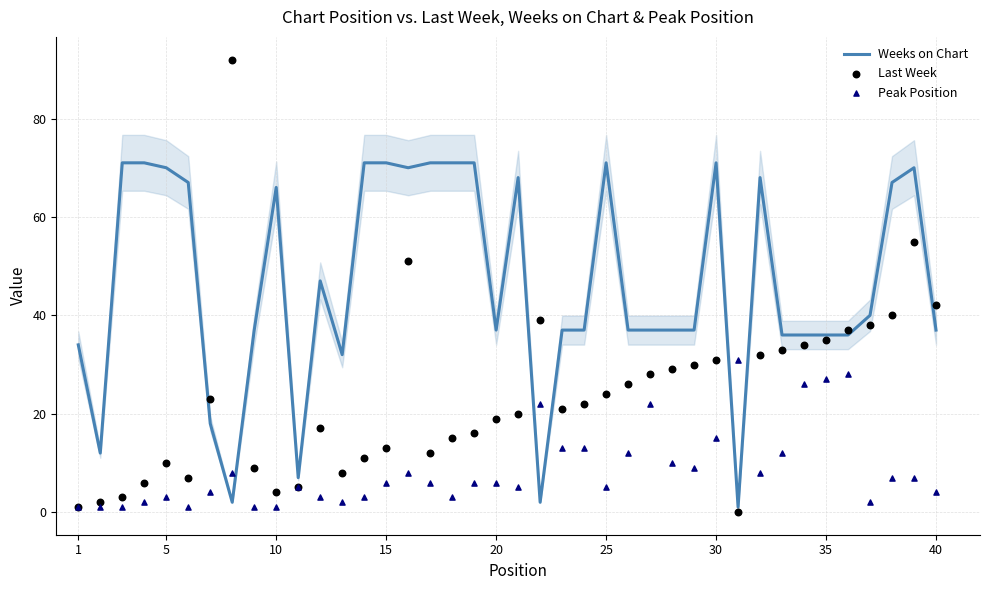

What are all the series names shown in the legend?

Weeks on Chart, Last Week, Peak Position